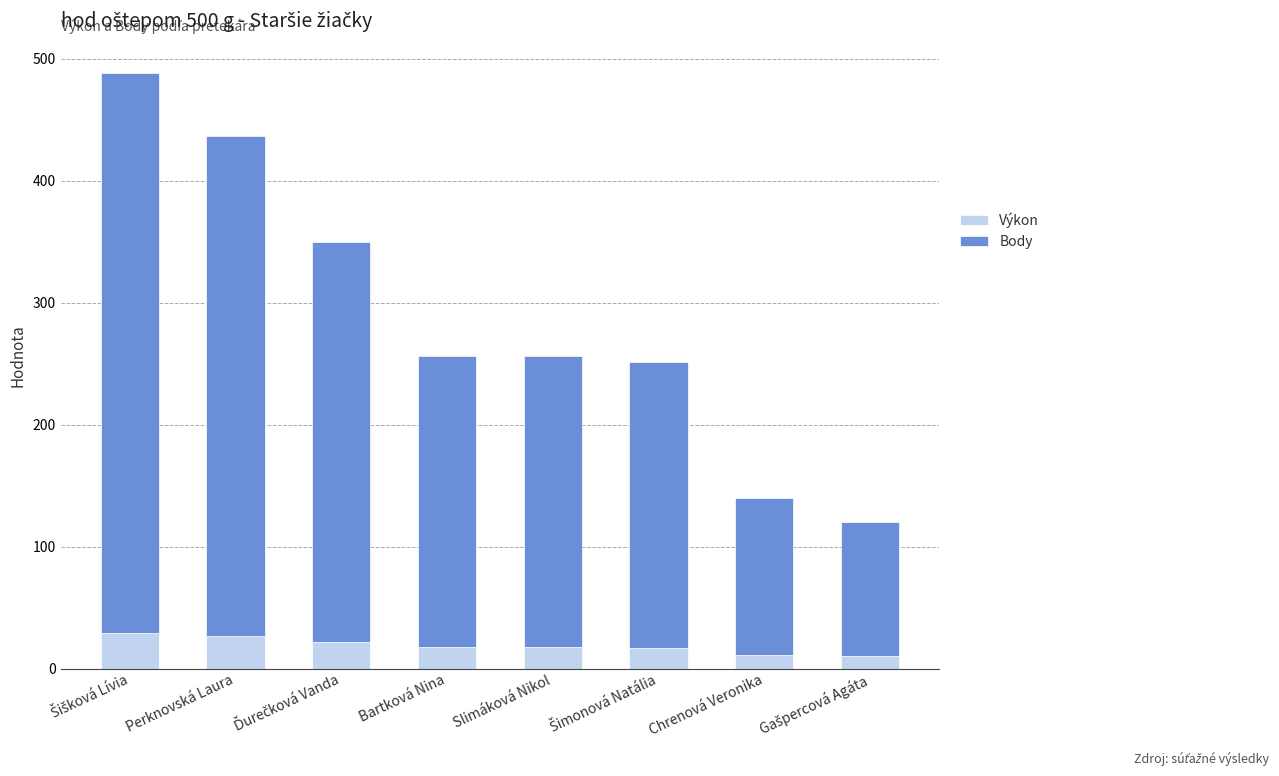

What is the average value of the Výkon series?

18.8